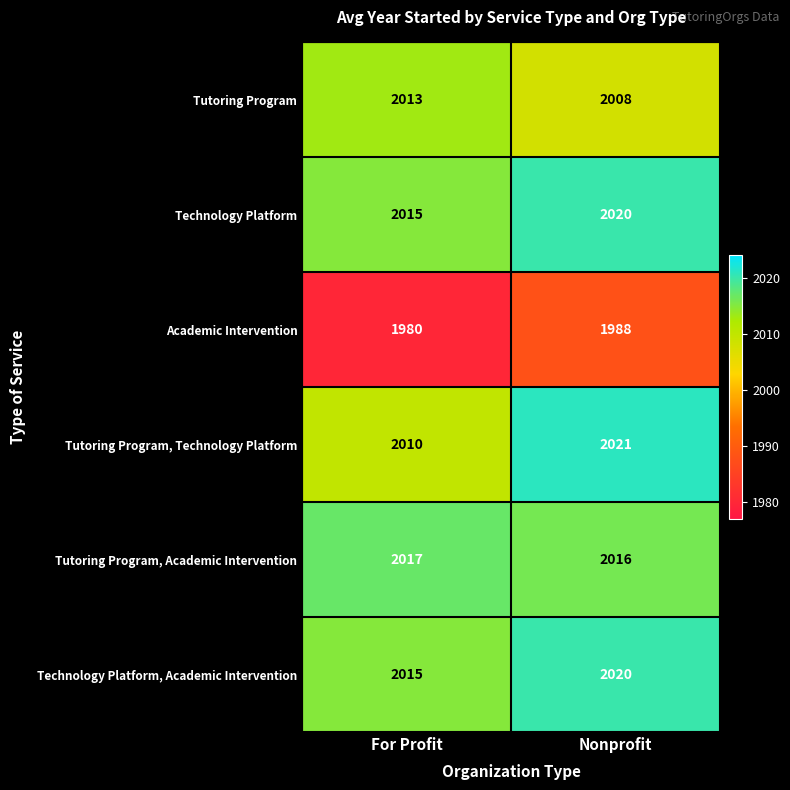

Which category has the lowest value in the Technology Platform, Academic Intervention series?

For Profit